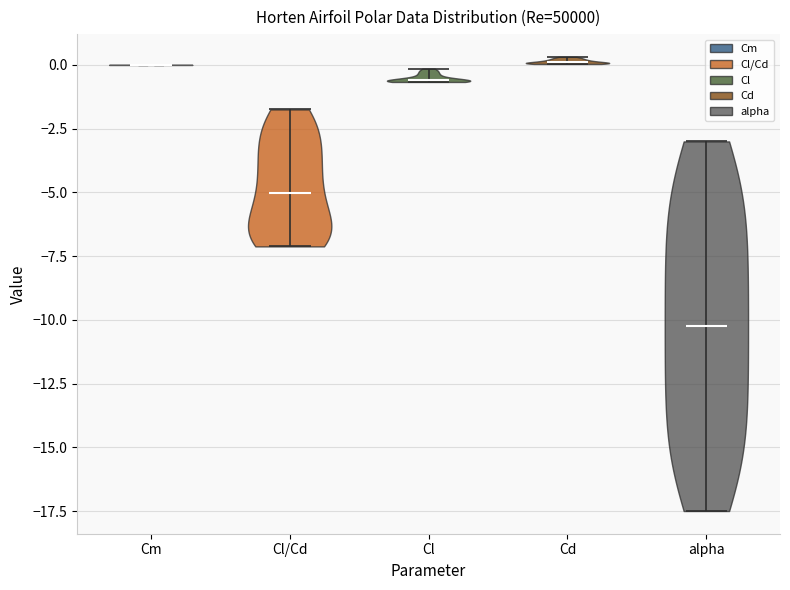

Reading left to right, read every violin against the y-axis: where its median line is, and the lowest and highest points it reaches. The values are not printed on the chart, so give them approximately, as read against the axis.

Cm: median line 0.0, lowest point 0.0, highest point 0.0
Cl/Cd: median line -5.0, lowest point -7.0, highest point -1.5
Cl: median line -0.5, lowest point -0.5, highest point 0.0
Cd: median line 0.0, lowest point 0.0, highest point 0.5
alpha: median line -10.0, lowest point -17.5, highest point -3.0